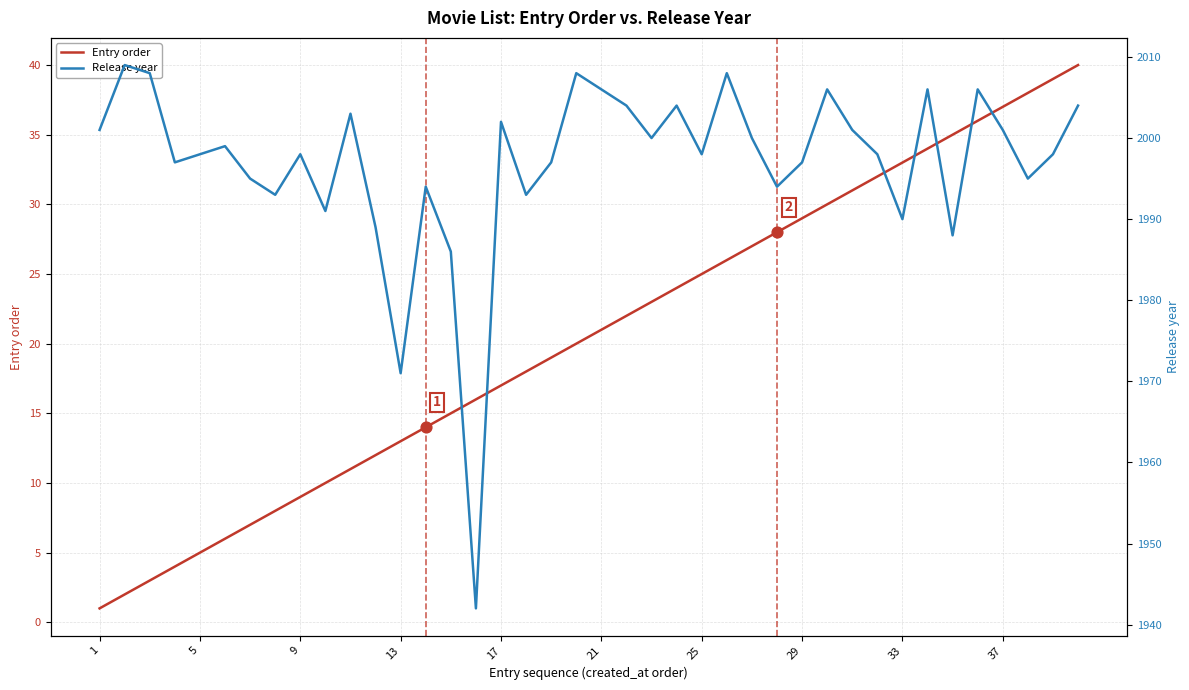

Is the value of Release year at 13 greater than the value of Entry order at 37?

Yes